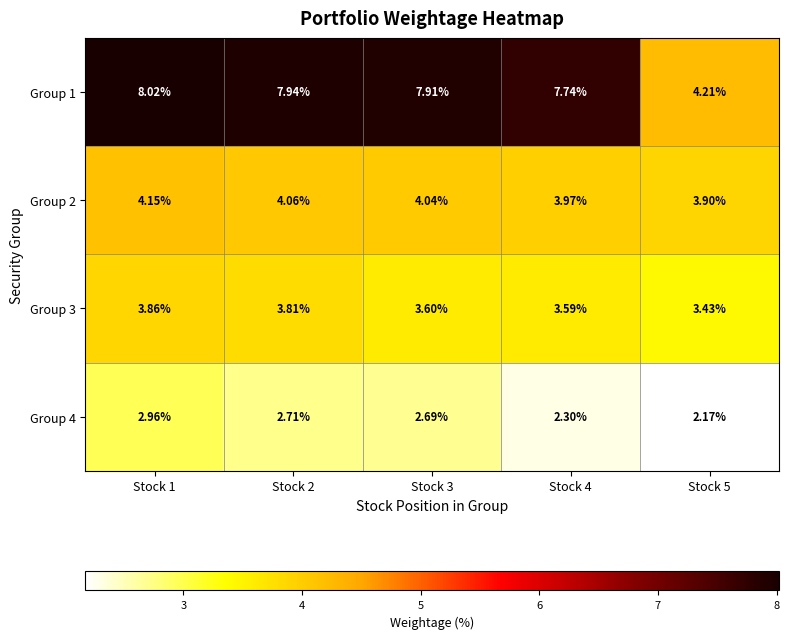

Is the value of Group 2 at Stock 5 greater than the value of Group 3 at Stock 2?

Yes